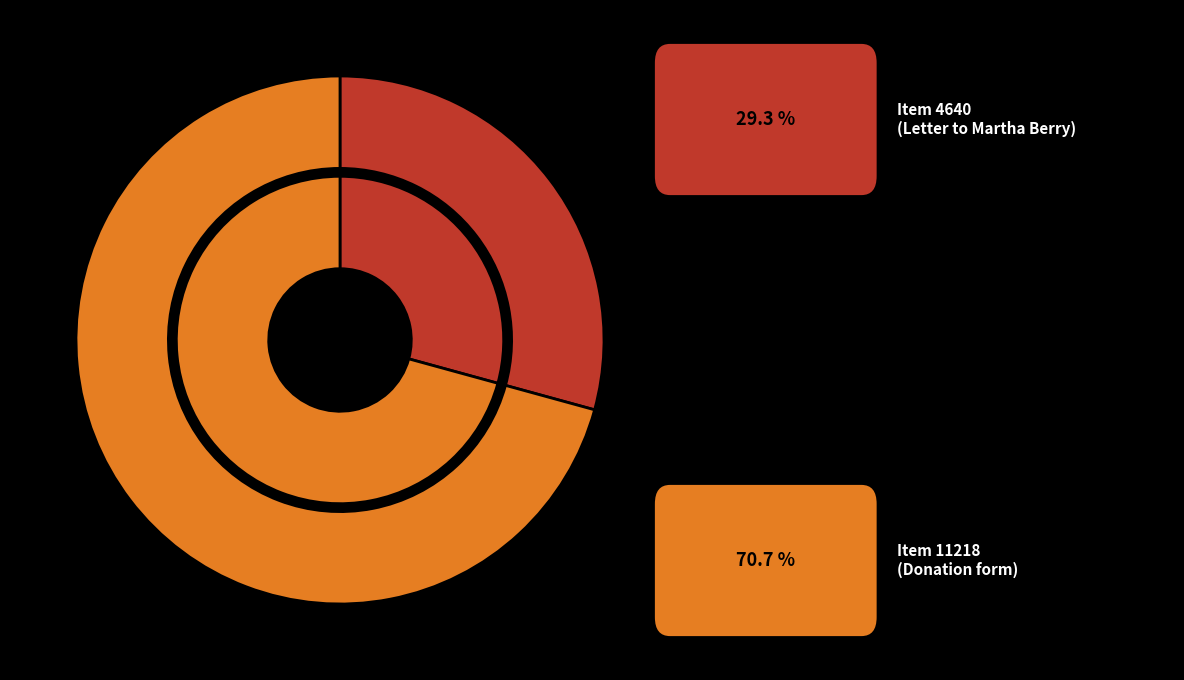

Which slice is the largest?

Item 11218 (Donation form)